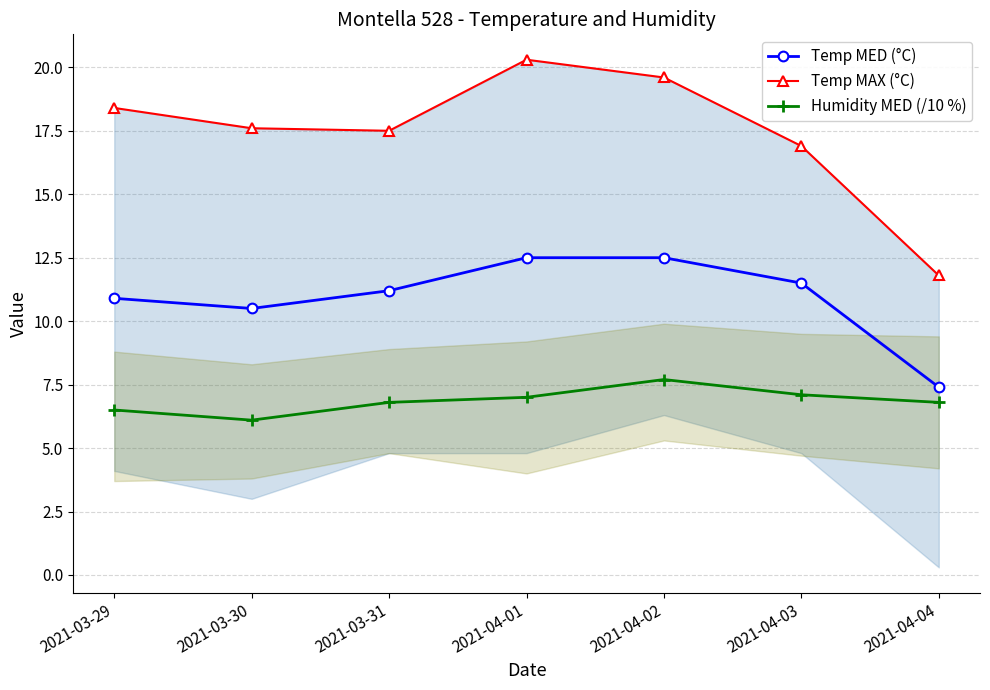

True or false: Temp MAX (°C) and Temp MED (°C) intersect in this chart.

False